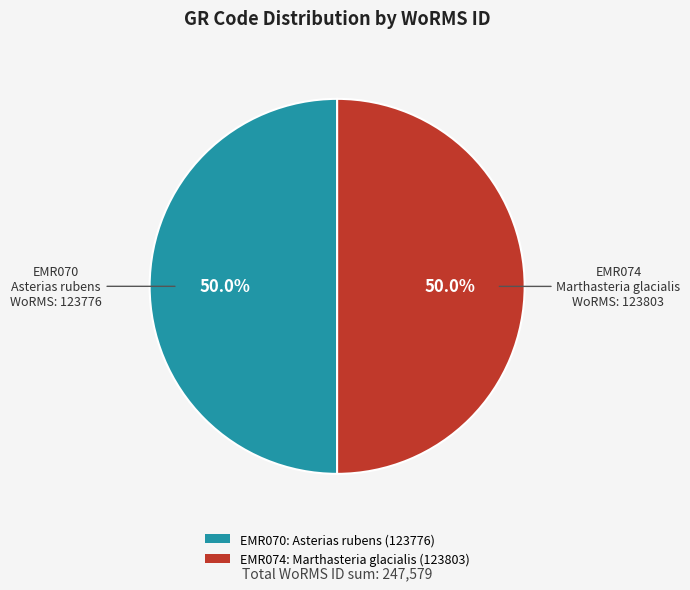

What is the ratio of the value at EMR070 to the value at EMR074?

1.0